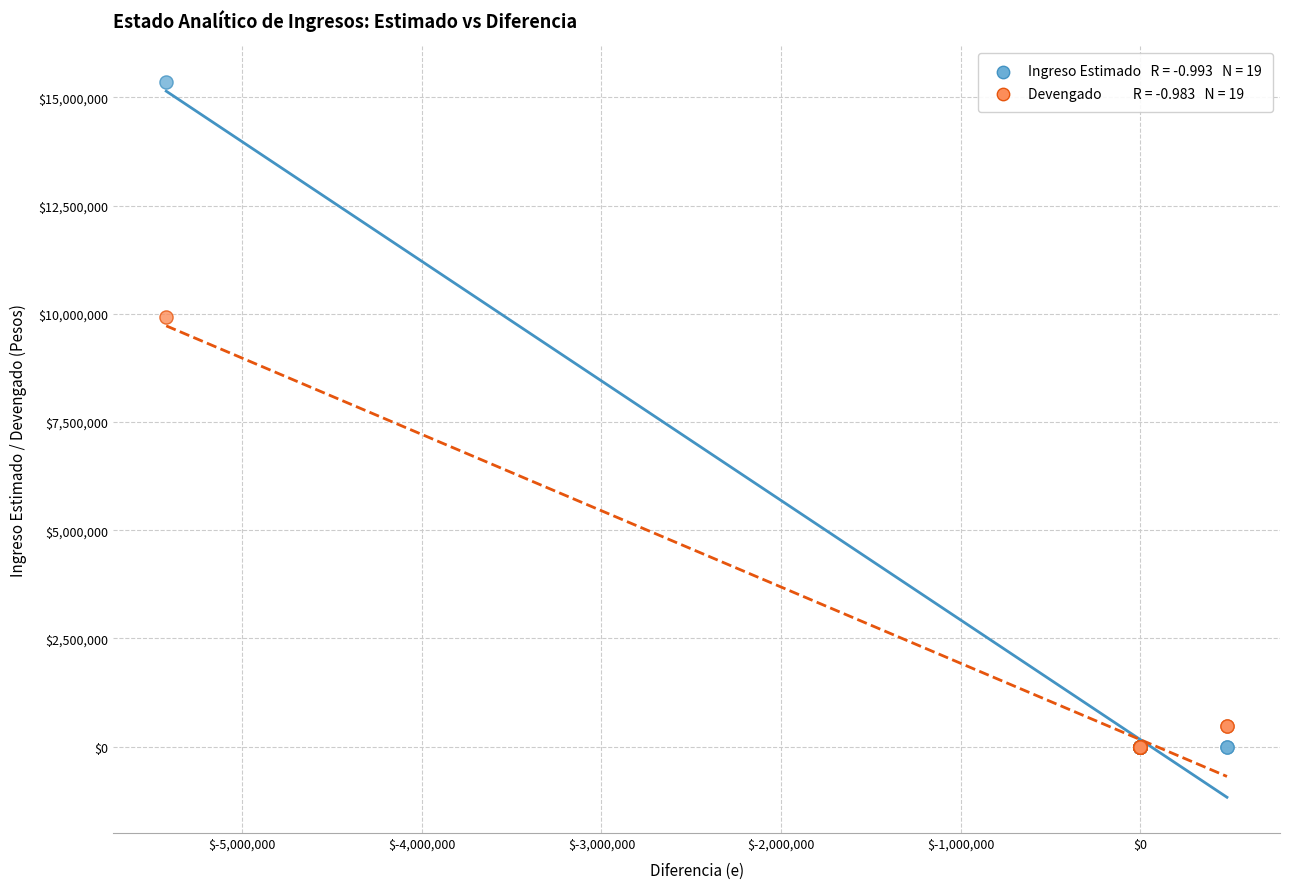

Across all series, what Y value is closest to 7676045?

9929696